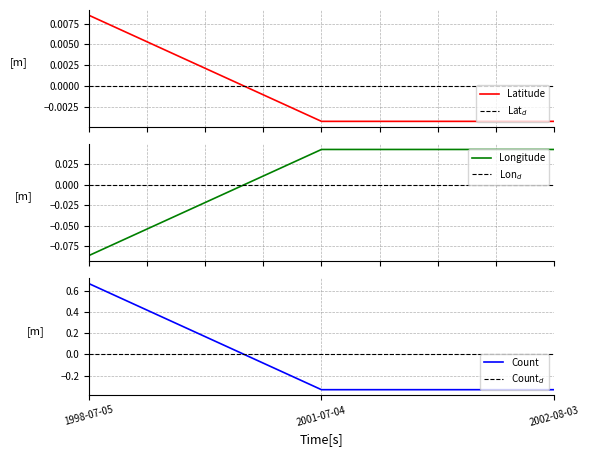

Does the chart have visible grid lines?

Yes